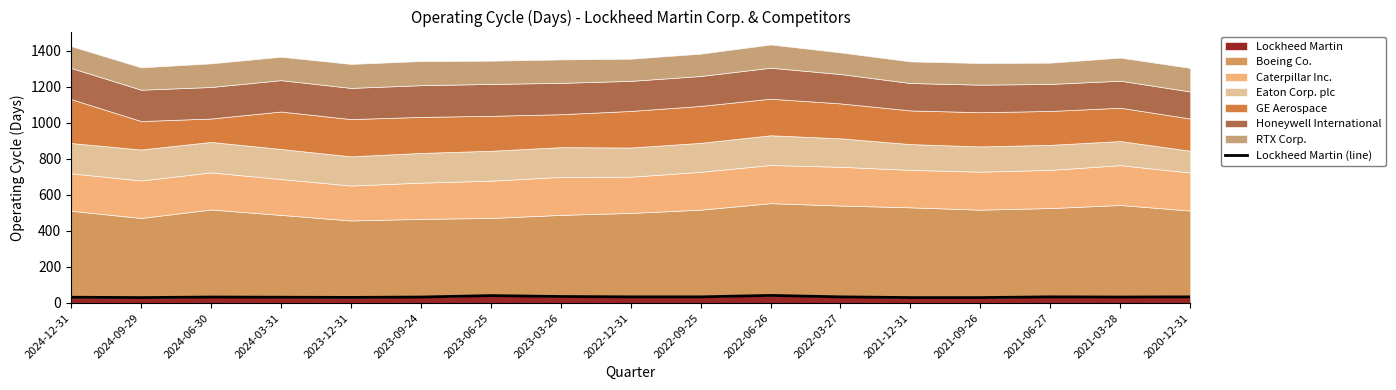

True or false: the data shows 11 at 2022-09-25.

False